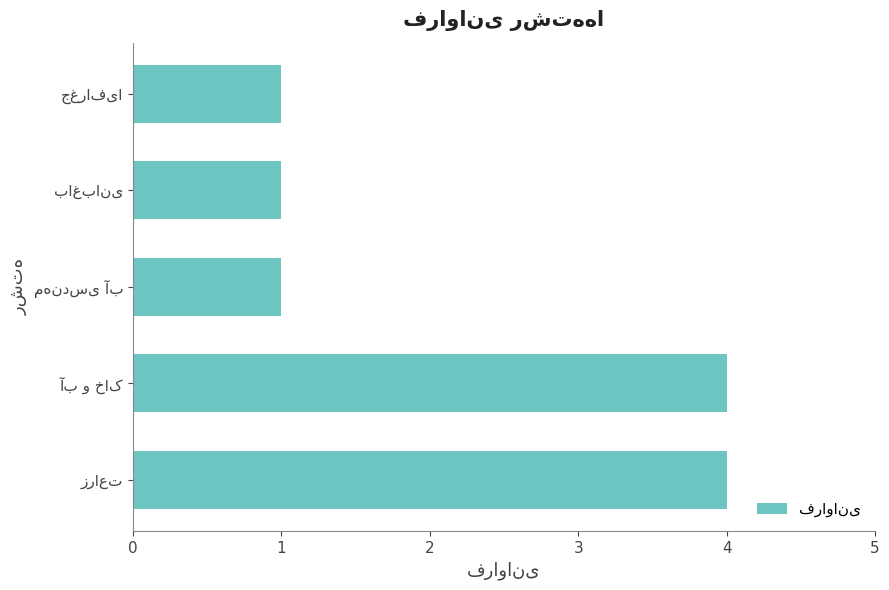

Count the values in the range 1 to 4.

5